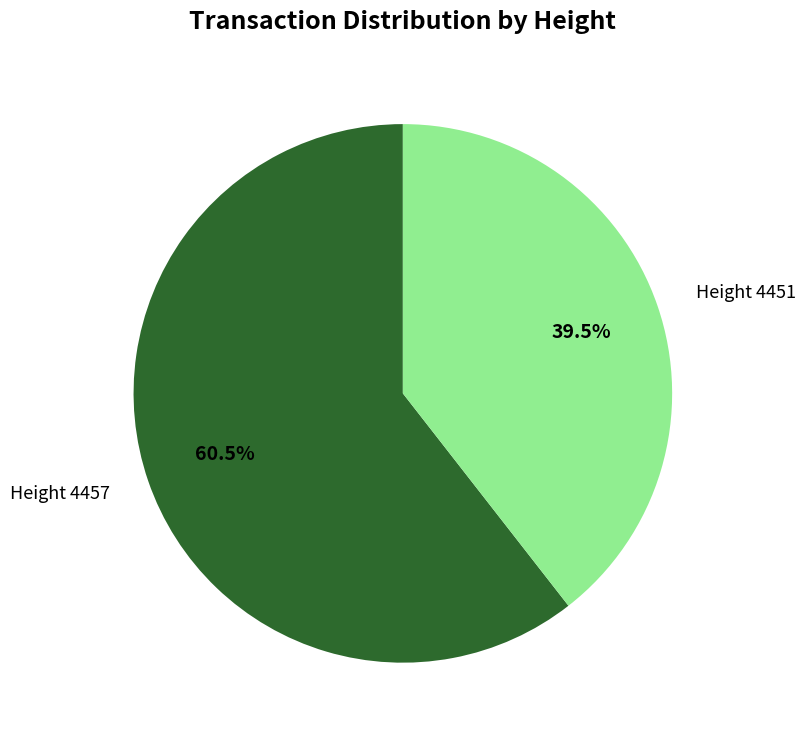

How many segments does this pie chart have?

2